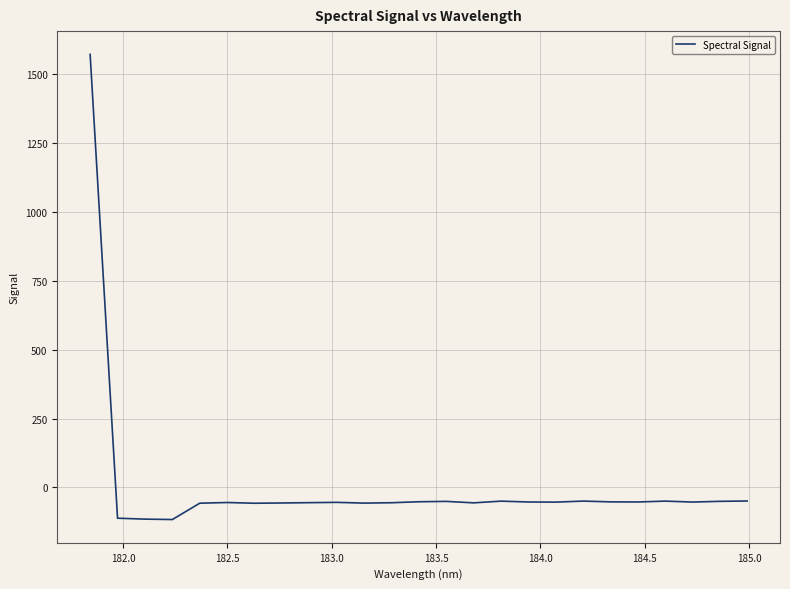

What is the greatest value displayed?

1572.2